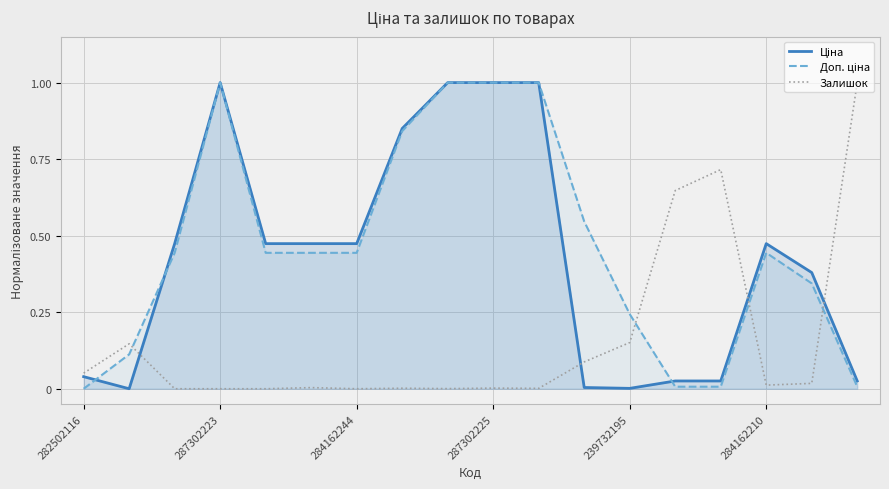

Is the value of Ціна at 13 greater than the value of Доп. ціна at 287302223?

No